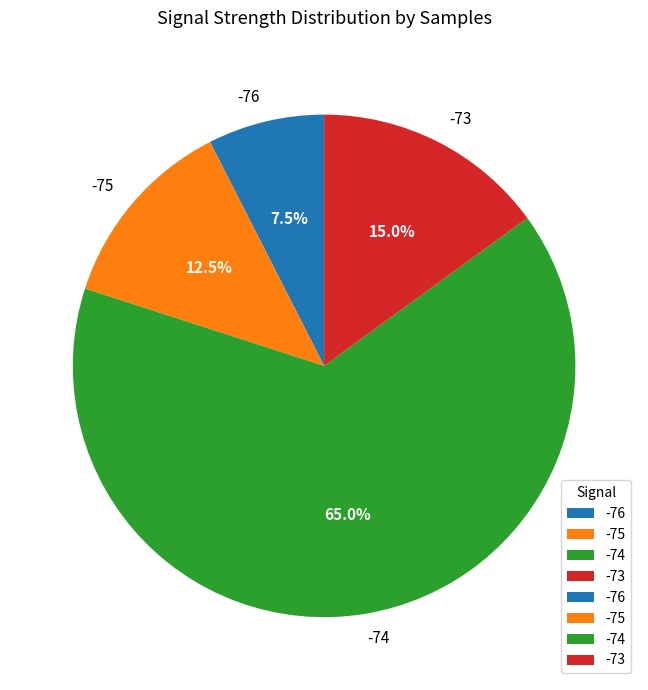

Which slice represents more than half of the pie?

-74